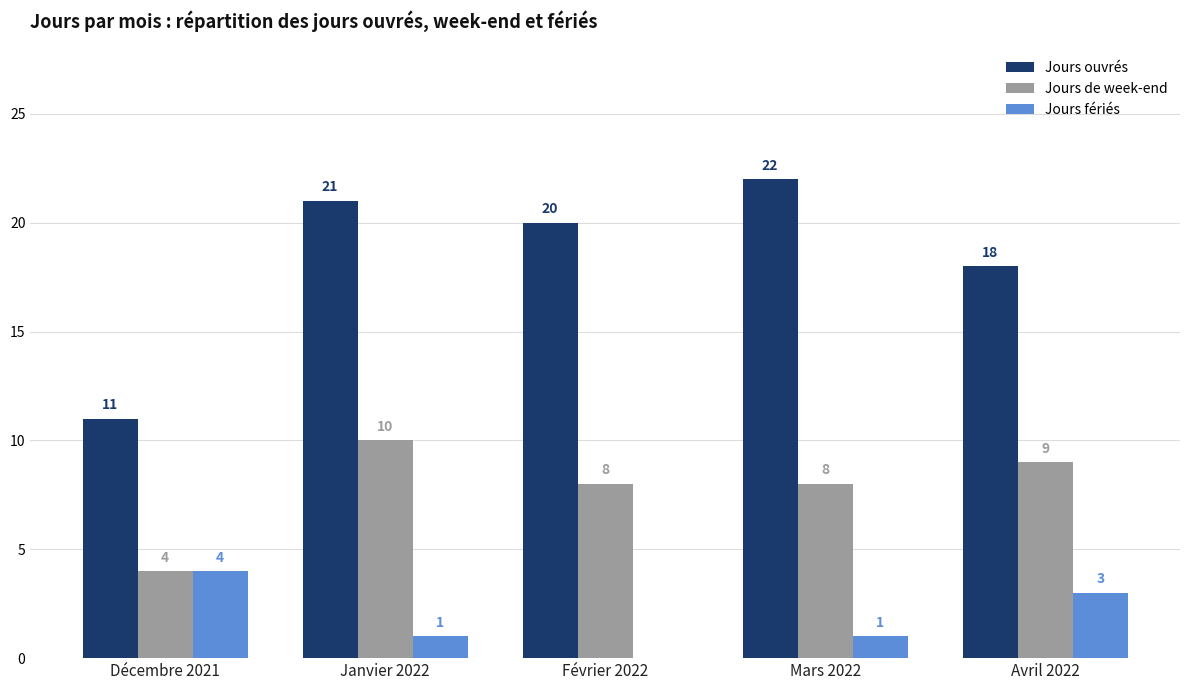

The Jours de week-end series shows 3 at Mars 2022. True or false?

False